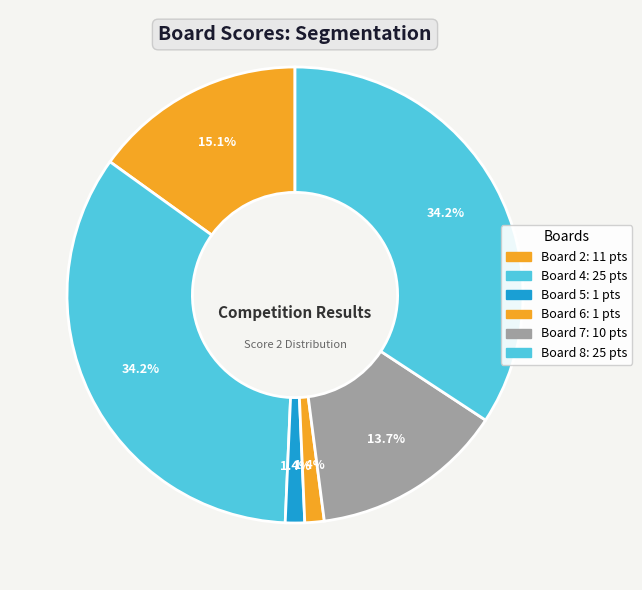

How many slices are in this pie chart?

6